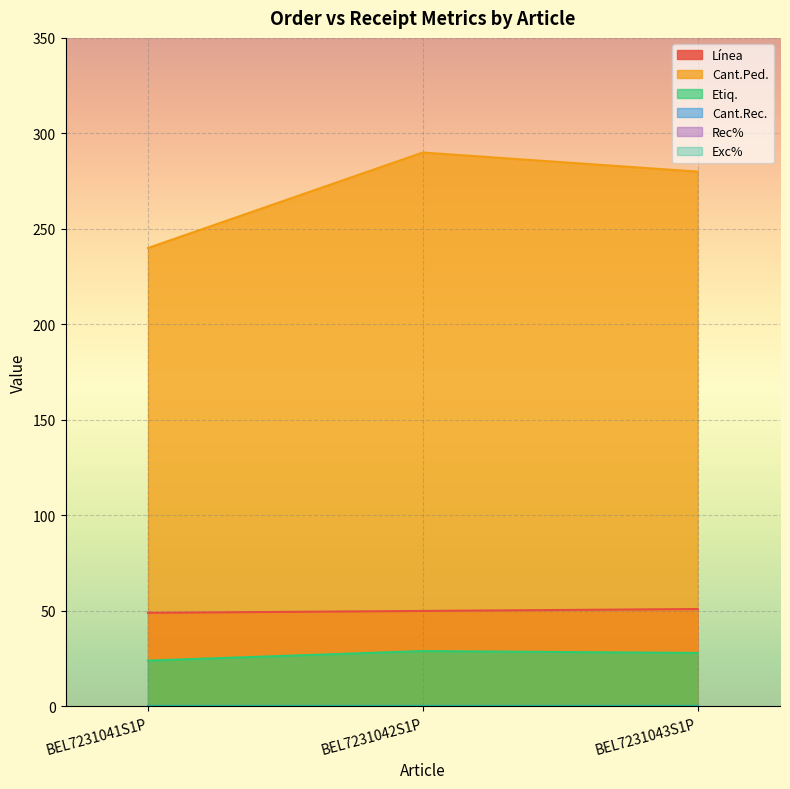

How many Línea values are between 49 and 51?

3